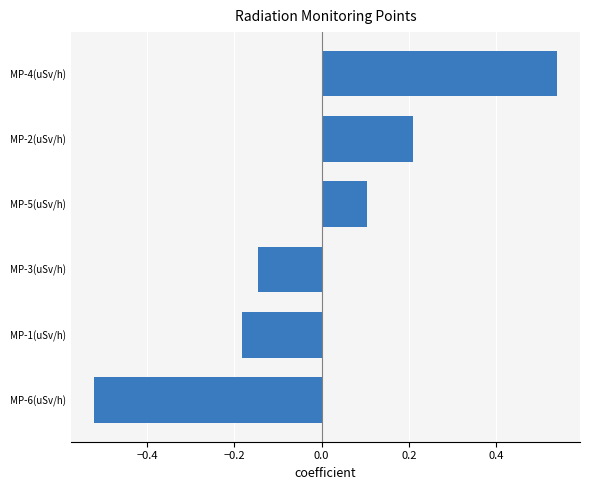

The value at MP-5(uSv/h) is 0.1. True or false?

True